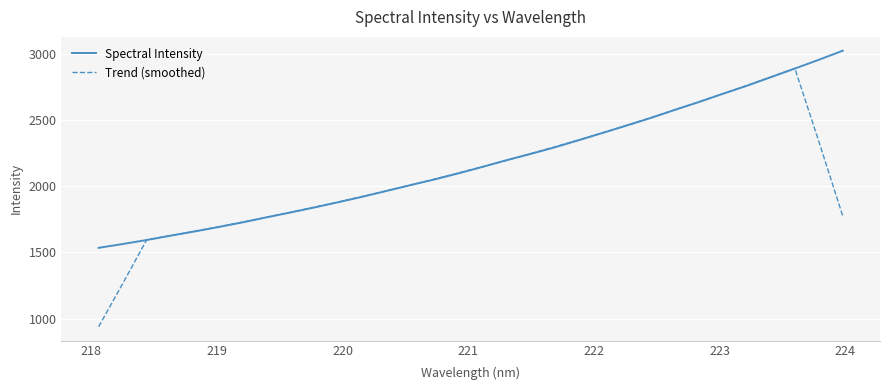

What are all the series names shown in the legend?

Spectral Intensity, Trend (smoothed)